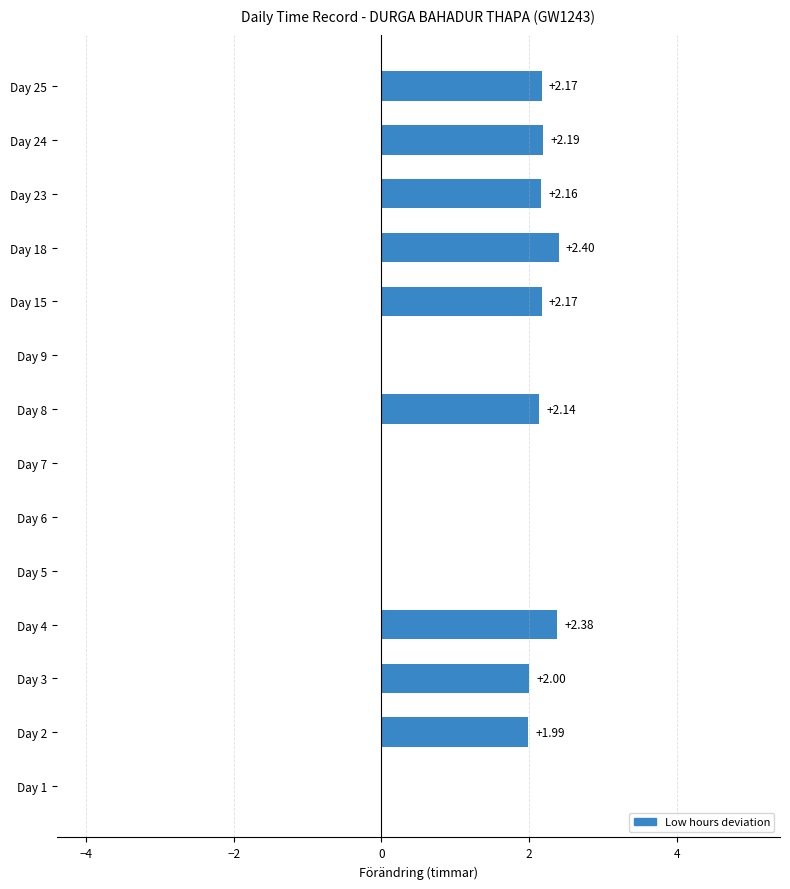

What is the sum of all values?

19.6